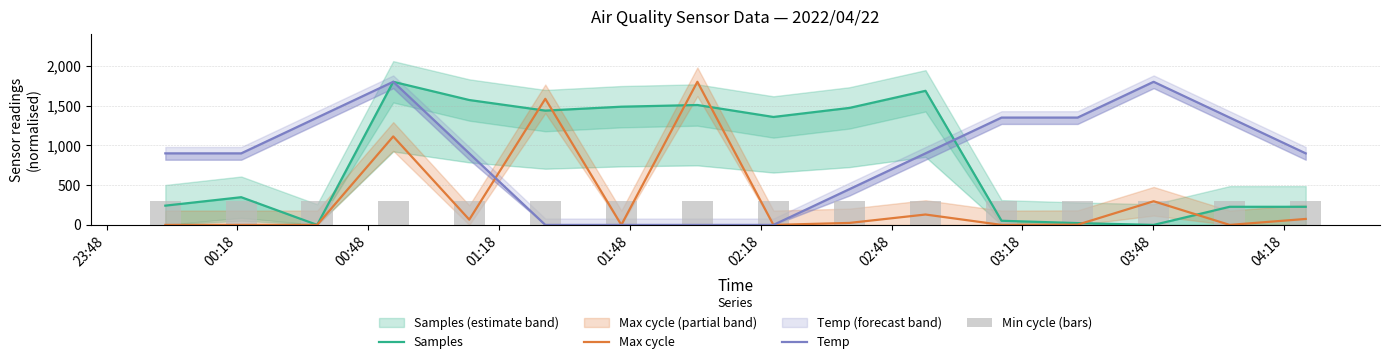

What is the highest value of the Max cycle series?

1800.0